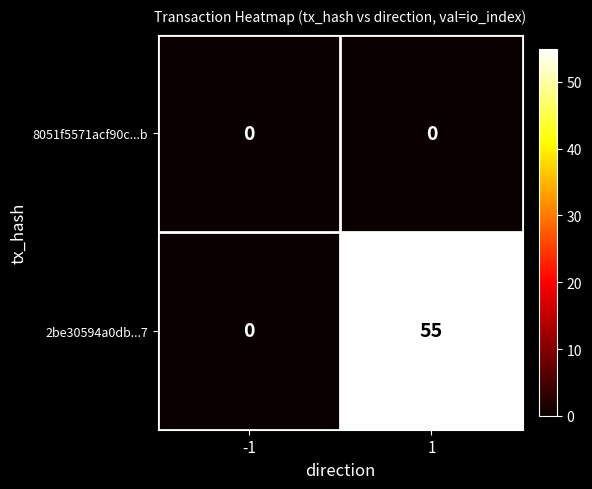

Reading left to right, list all the values displayed in this chart.

8051f5571acf90c...b: 0	0
2be30594a0db...7: 0	55